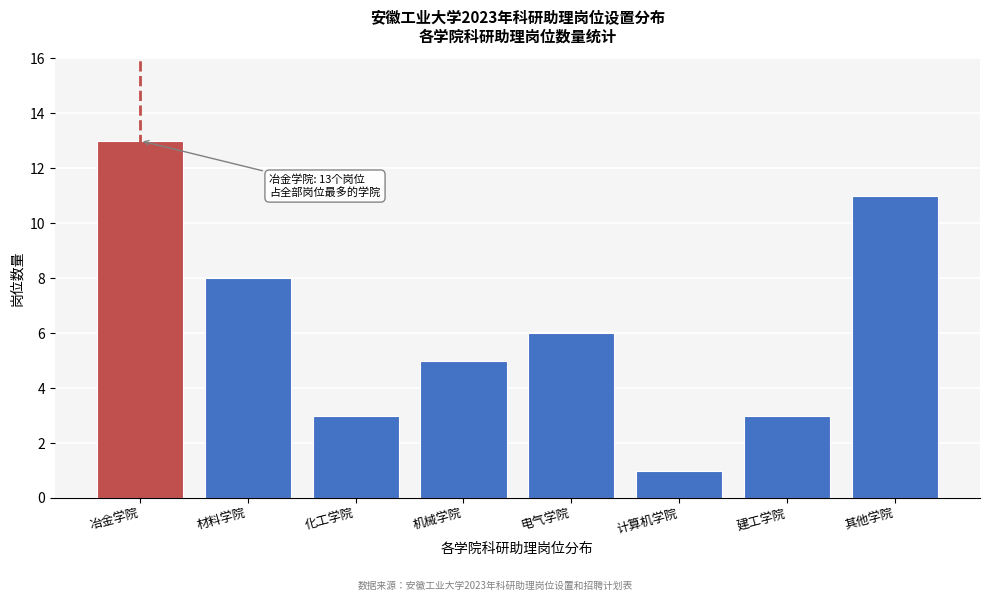

Reading left to right, extract all data points from this chart.

冶金学院=13	材料学院=8	化工学院=3	机械学院=5	电气学院=6	计算机学院=1	建工学院=3	其他学院=11